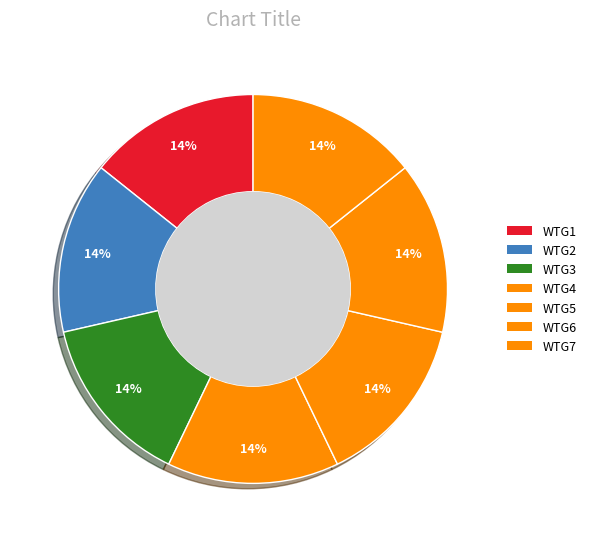

To the nearest percent, what portion does WTG3 represent?

14%